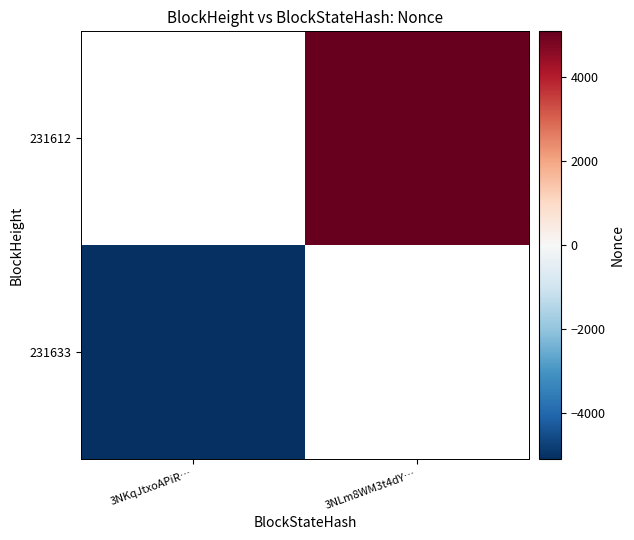

How many distinct data groups are displayed?

2